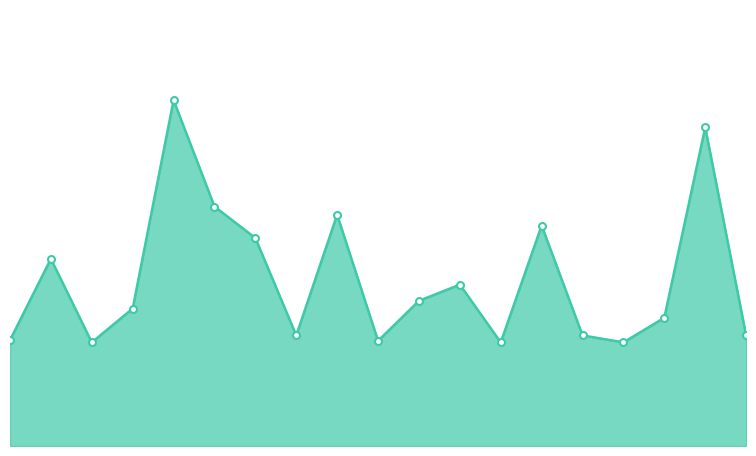

Is this an area chart (filled region under the line)?

Yes